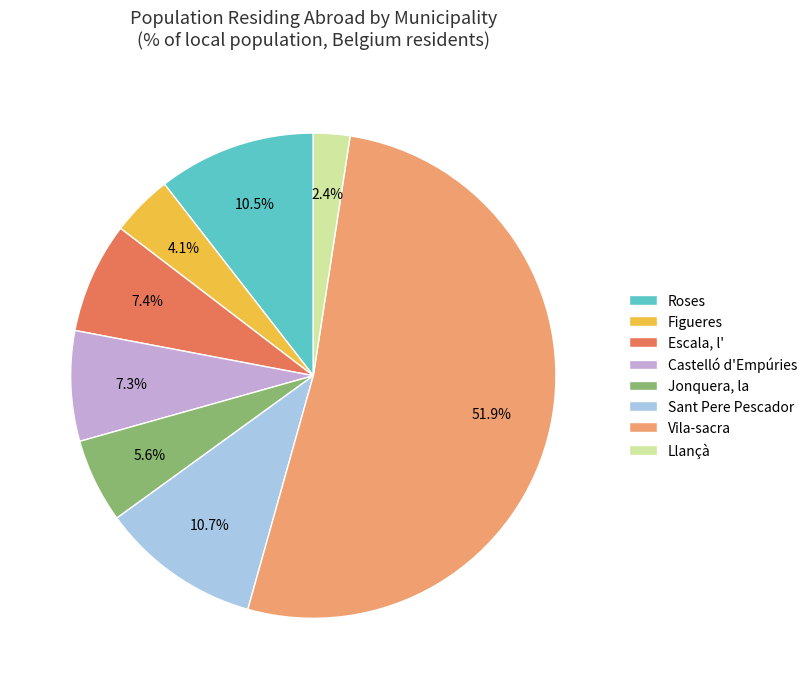

How many slices are in this pie chart?

8